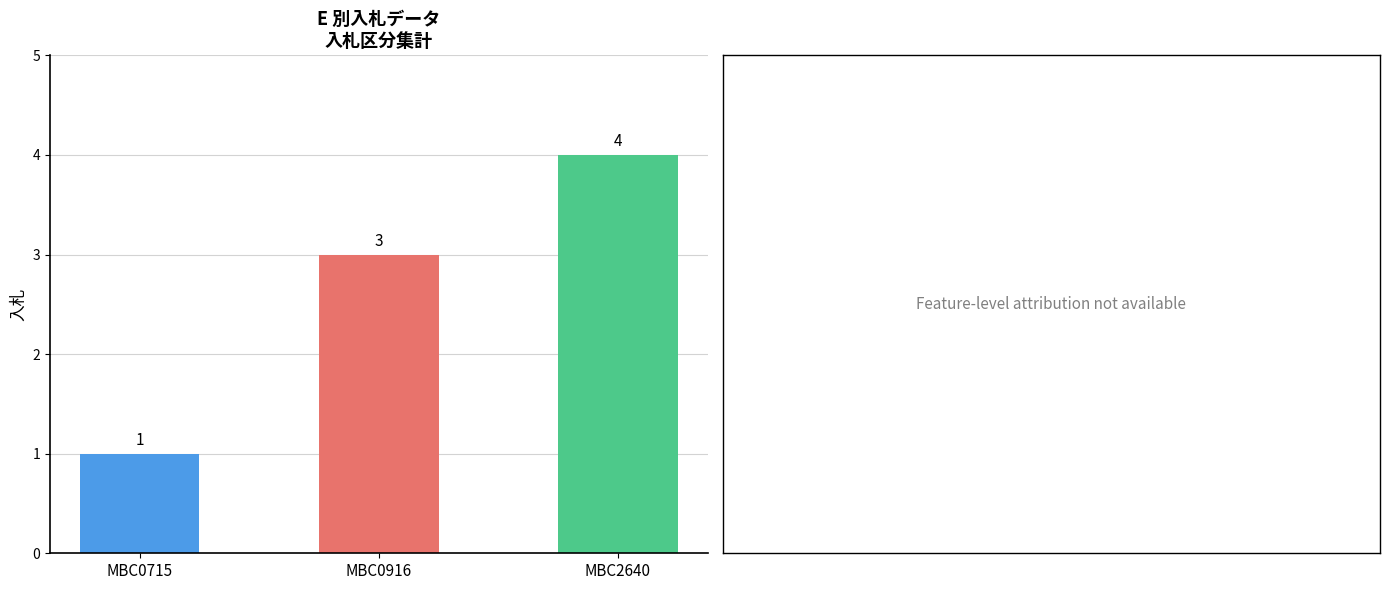

At which label is the value closest to 2?

MBC0715